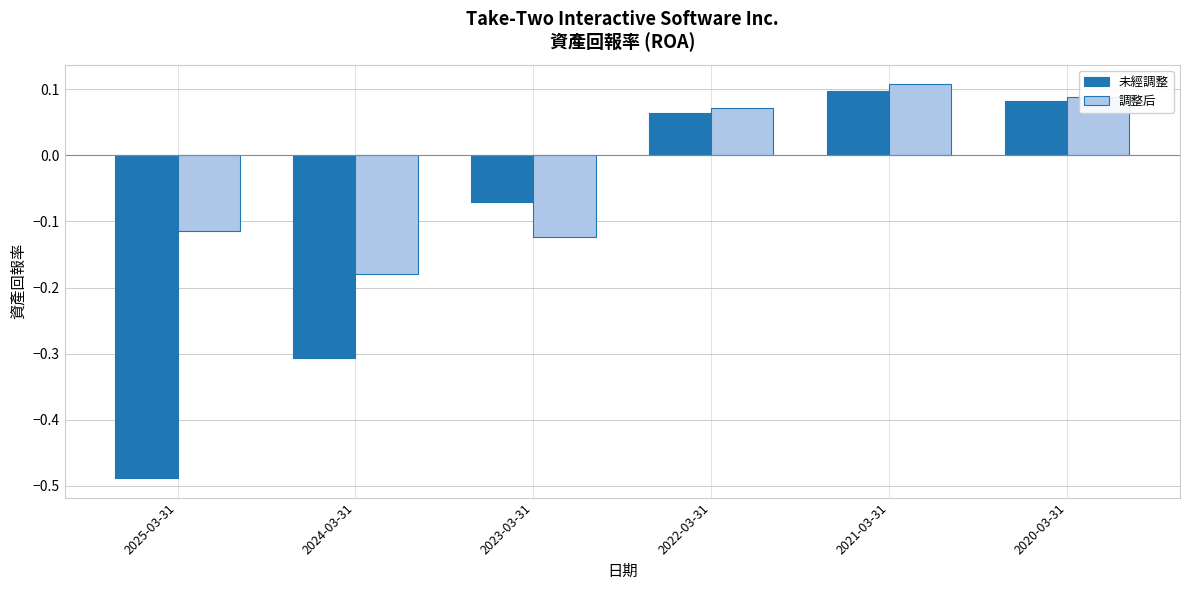

How many bars are there in each group?

2